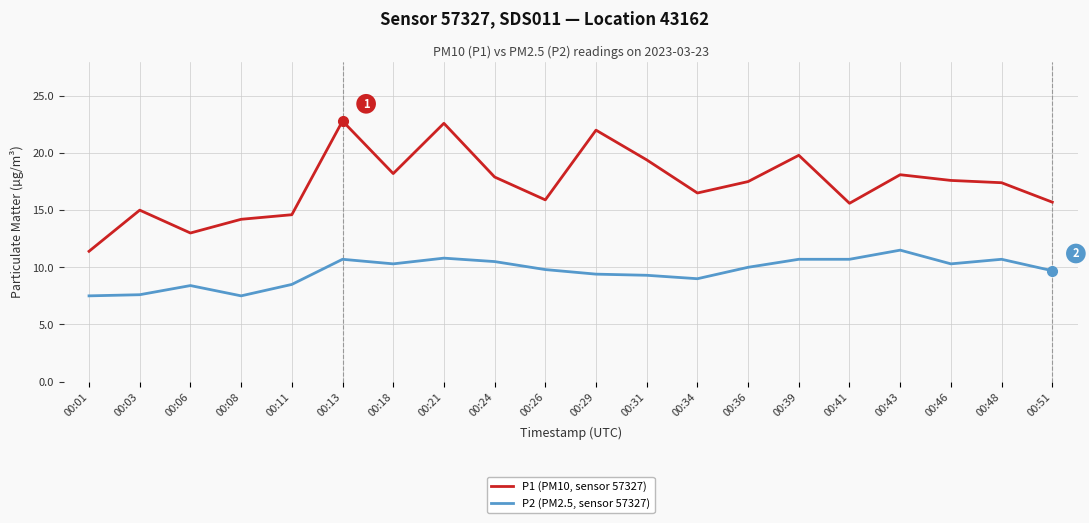

True or false: P2 (PM2.5, sensor 57327) and P1 (PM10, sensor 57327) intersect in this chart.

False